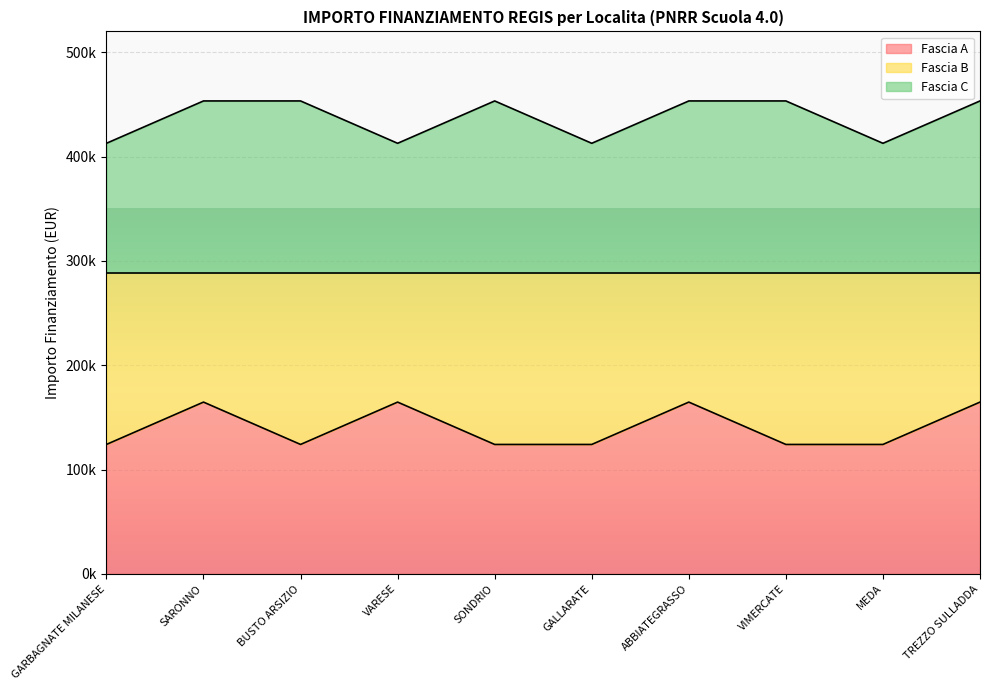

What is the label of the 1st point from the left?

GARBAGNATE MILANESE